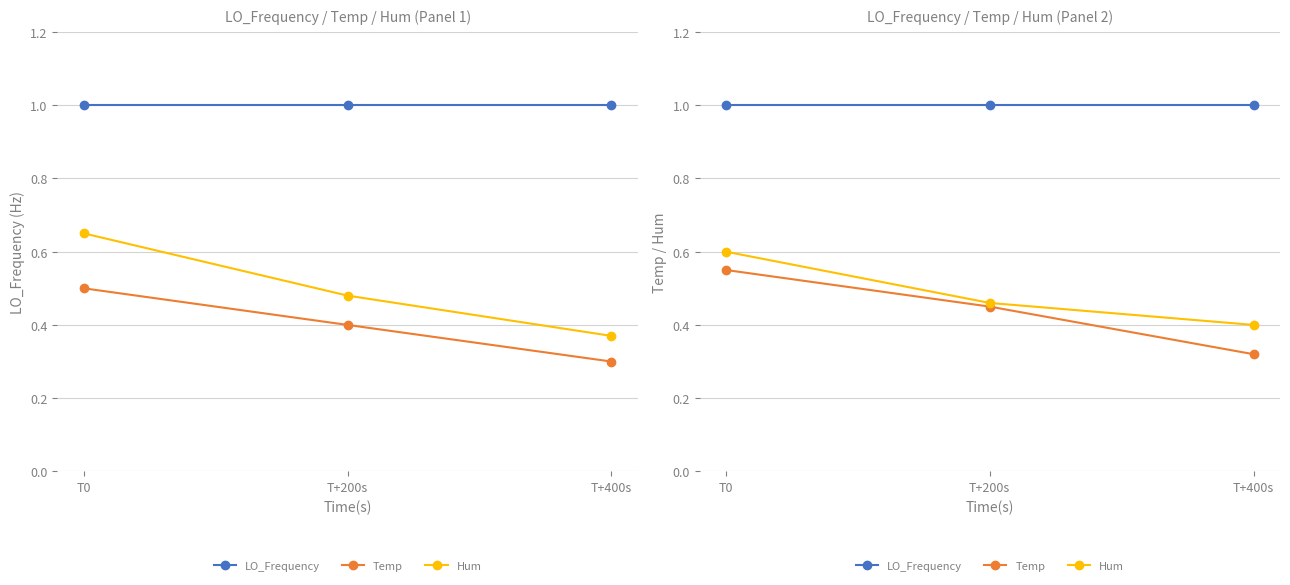

What is the total value across all series at T+400s?

1.7